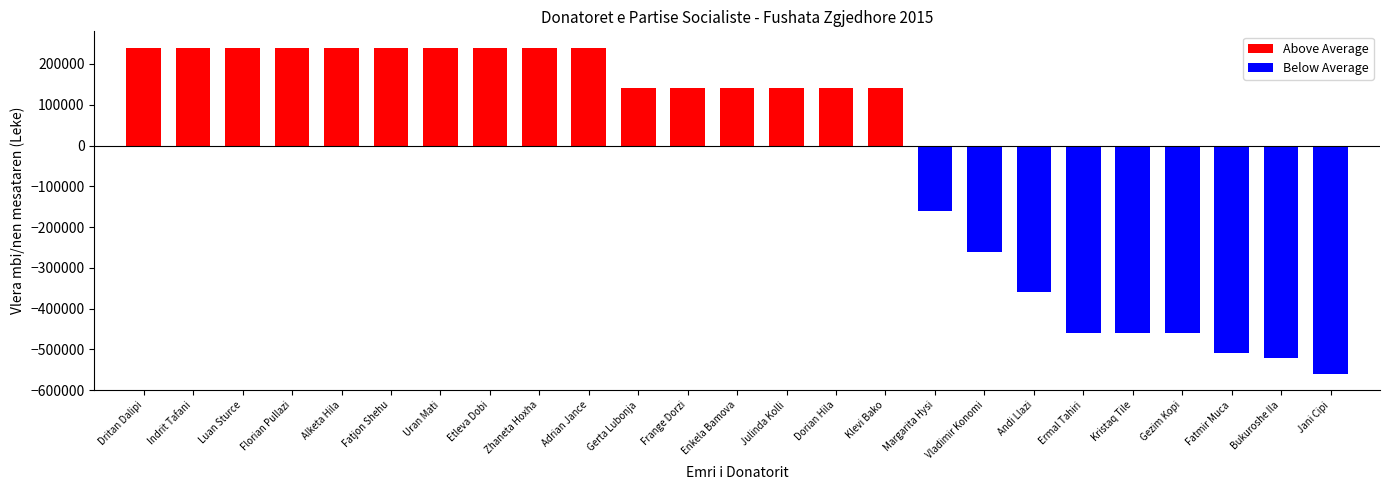

How many bars are there in total?

25